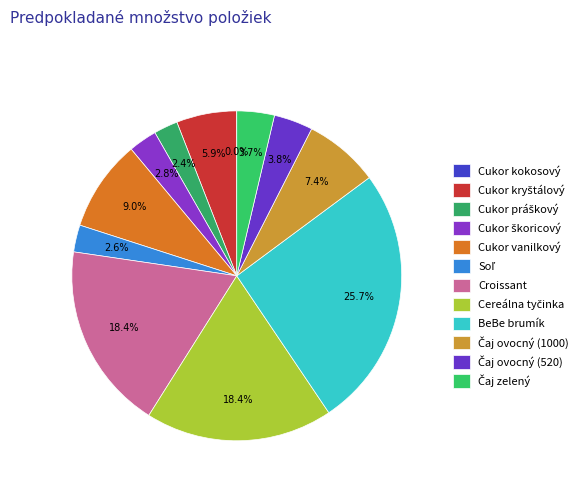

To the nearest percent, what percentage of the pie is Cukor kryštálový?

6%